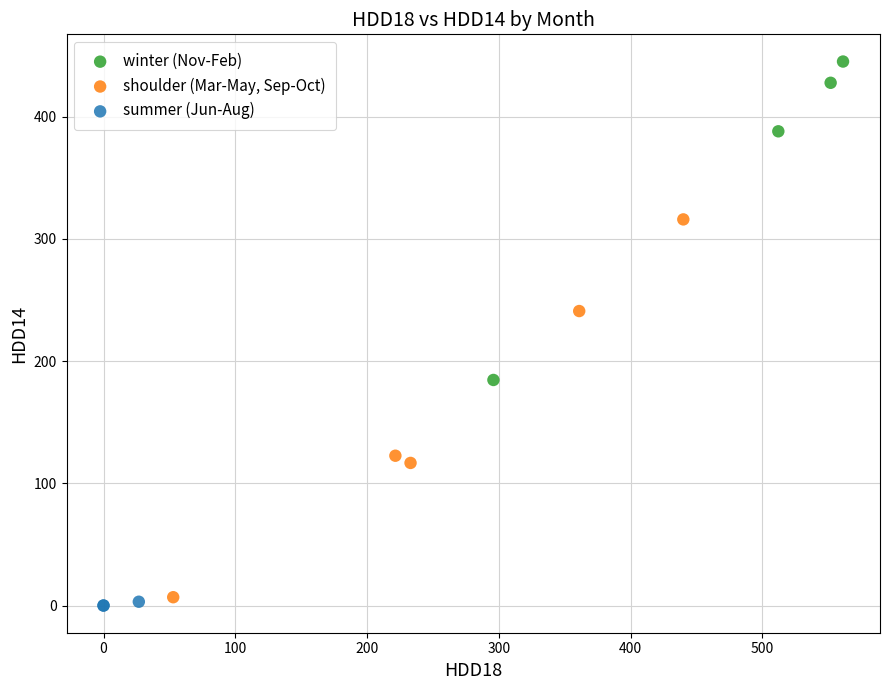

Which series reaches the maximum Y coordinate?

winter (Nov-Feb)